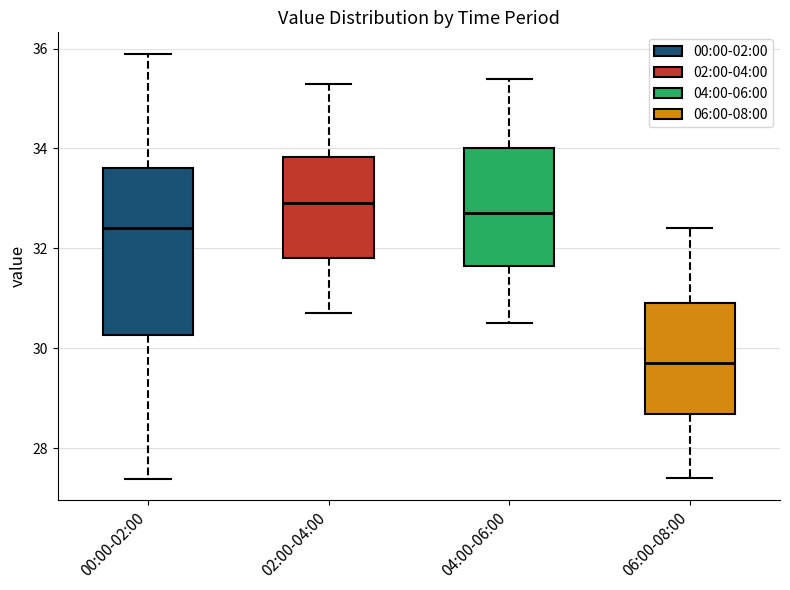

Reading left to right, transcribe this box plot: for each box, give where its median line is, the range the box spans, and where its two whiskers end, as read against the y-axis. The values are not printed on the chart, so give them approximately, as read against the axis.

00:00-02:00: median 32.4, box 30.2 to 33.6, whiskers 27.4 to 36.0
02:00-04:00: median 33.0, box 31.8 to 33.8, whiskers 30.8 to 35.4
04:00-06:00: median 32.8, box 31.6 to 34.0, whiskers 30.6 to 35.4
06:00-08:00: median 29.8, box 28.6 to 31.0, whiskers 27.4 to 32.4